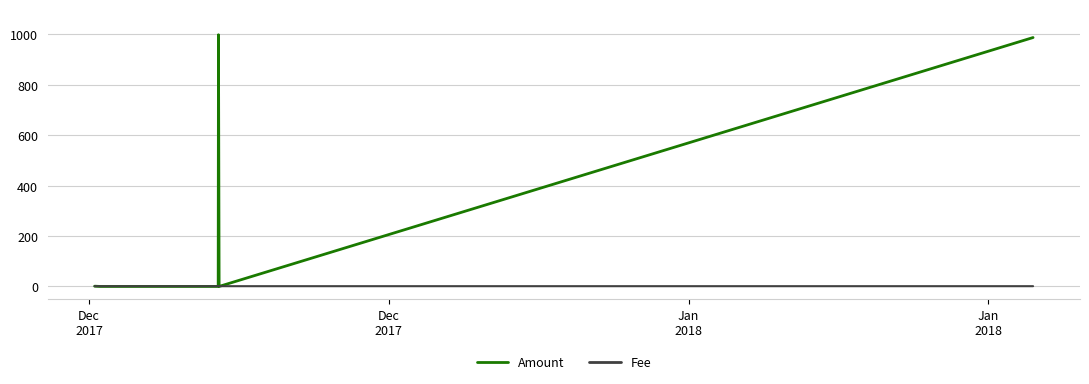

Count the Fee values in the range 1 to 2.

13